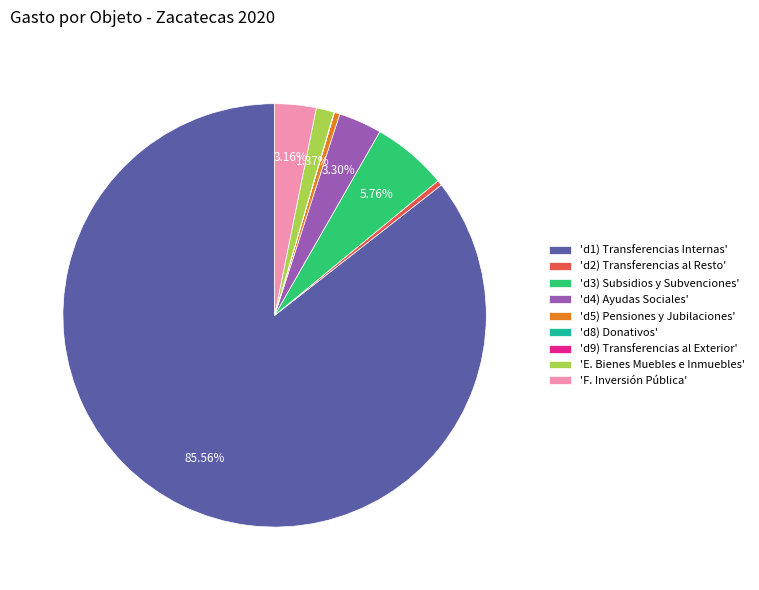

Between 'd4) Ayudas Sociales' and 'd1) Transferencias Internas', which is larger?

'd1) Transferencias Internas'